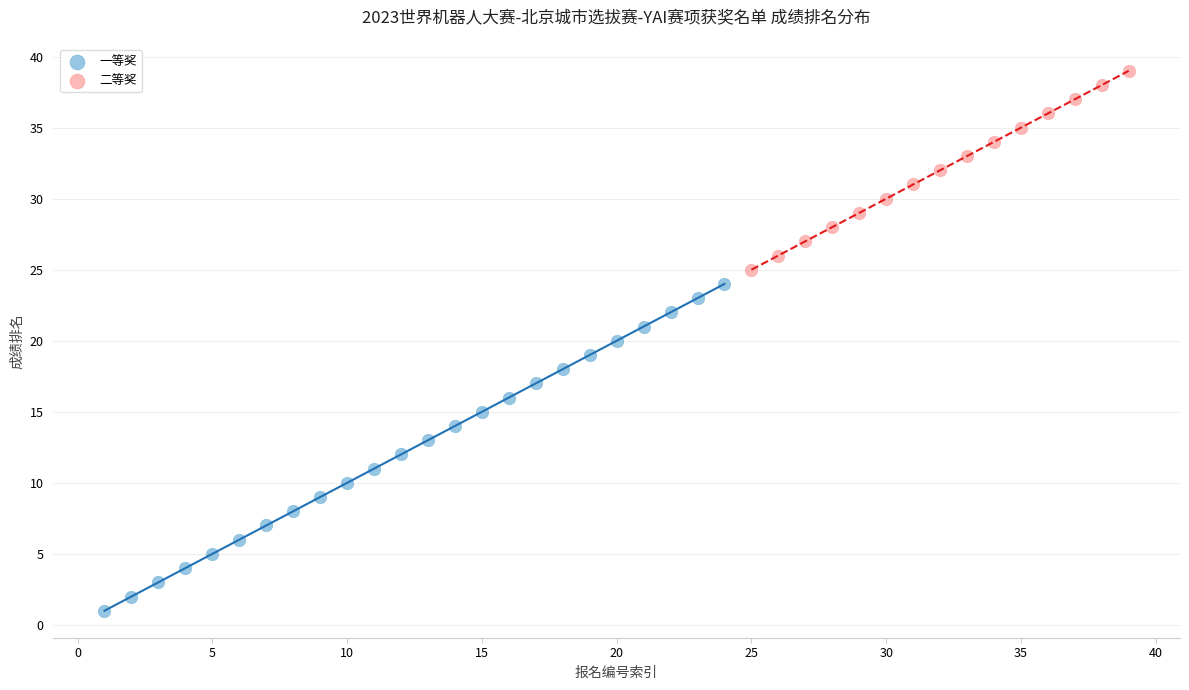

Which series has the widest spread of Y values?

一等奖